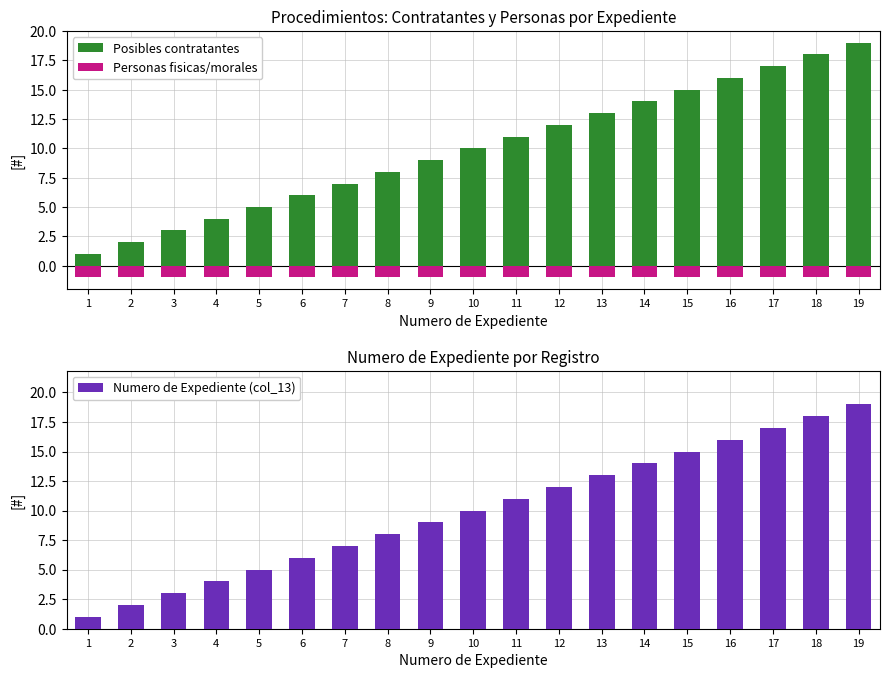

What is the maximum value shown in the chart?

19